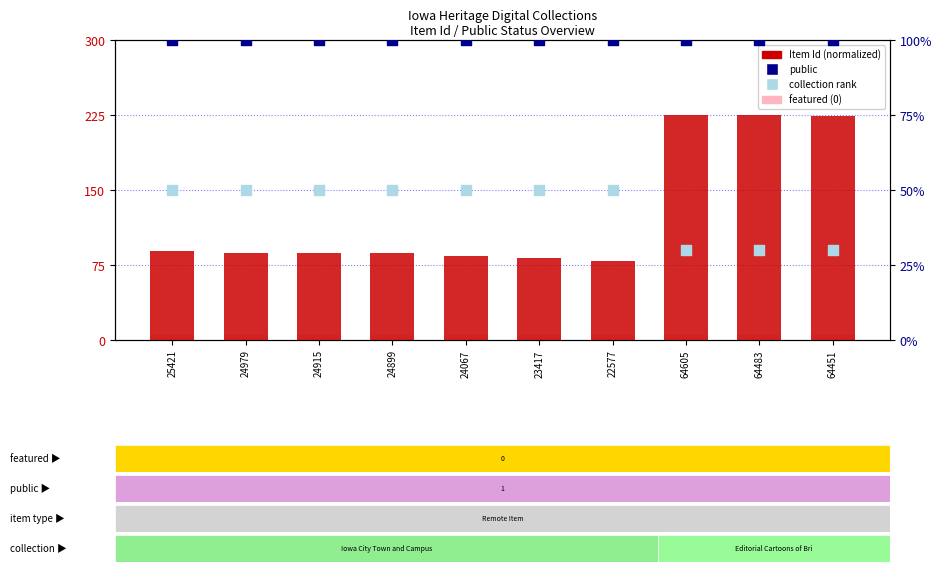

What is the total value across all series at 24899?

241.7